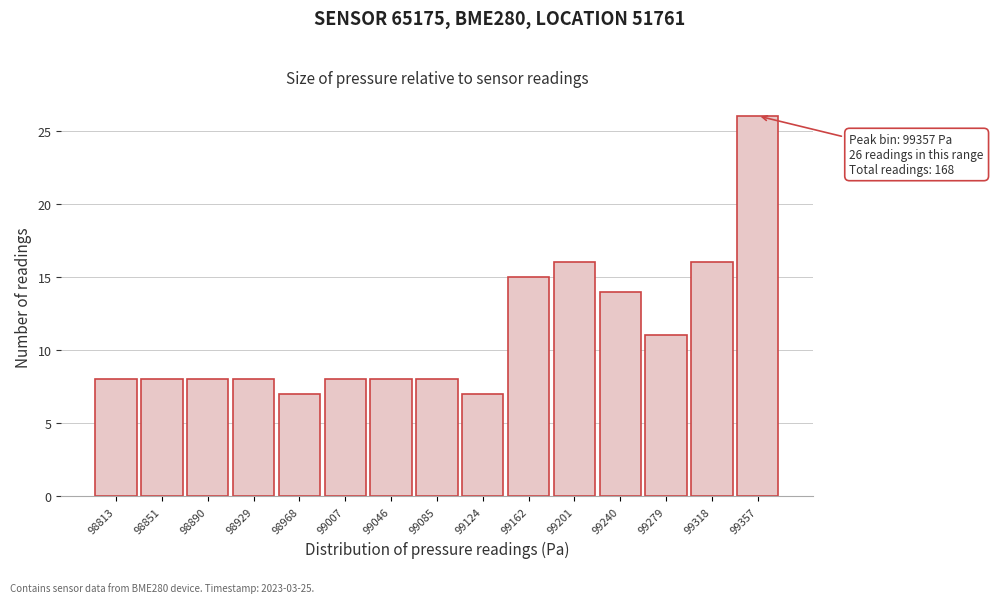

Reading right to left, transcribe all the data shown in this chart.

99357=26	99318=16	99279=11	99240=14	99201=16	99162=15	99124=7	99085=8	99046=8	99007=8	98968=7	98929=8	98890=8	98851=8	98813=8